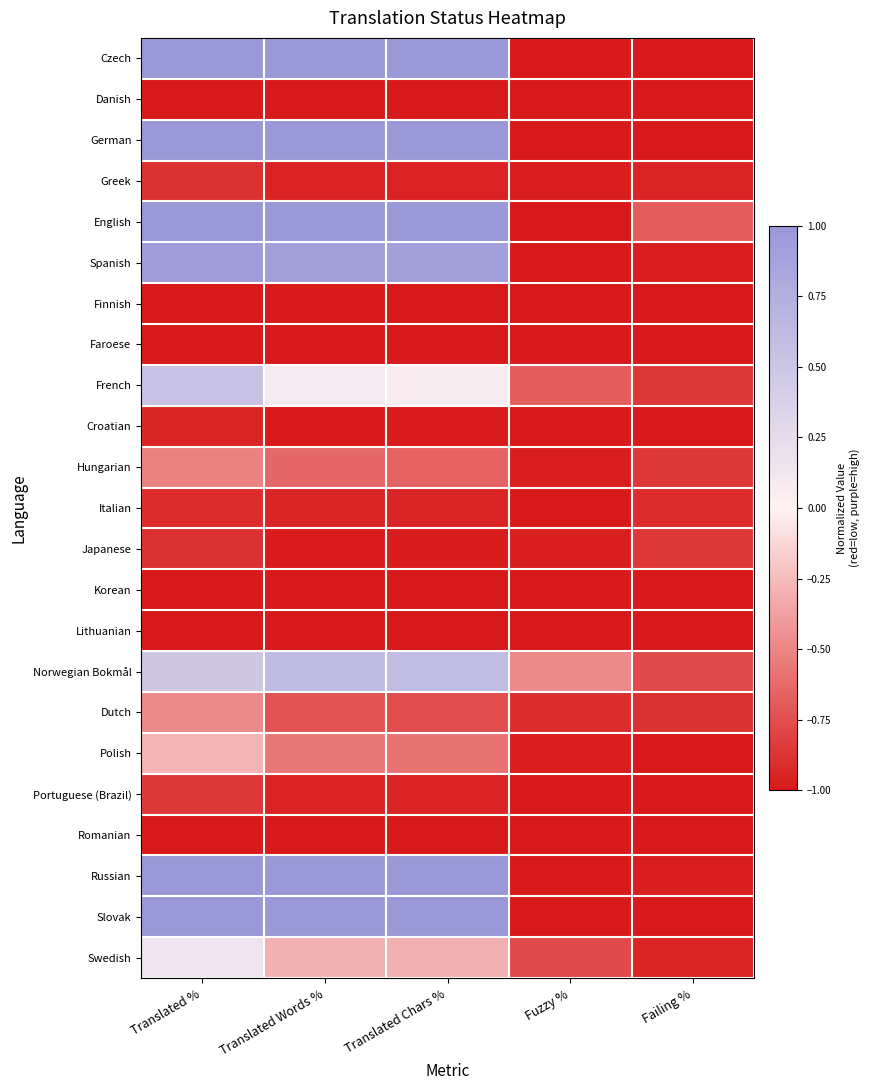

At how many categories does at least one series exceed 0?

3